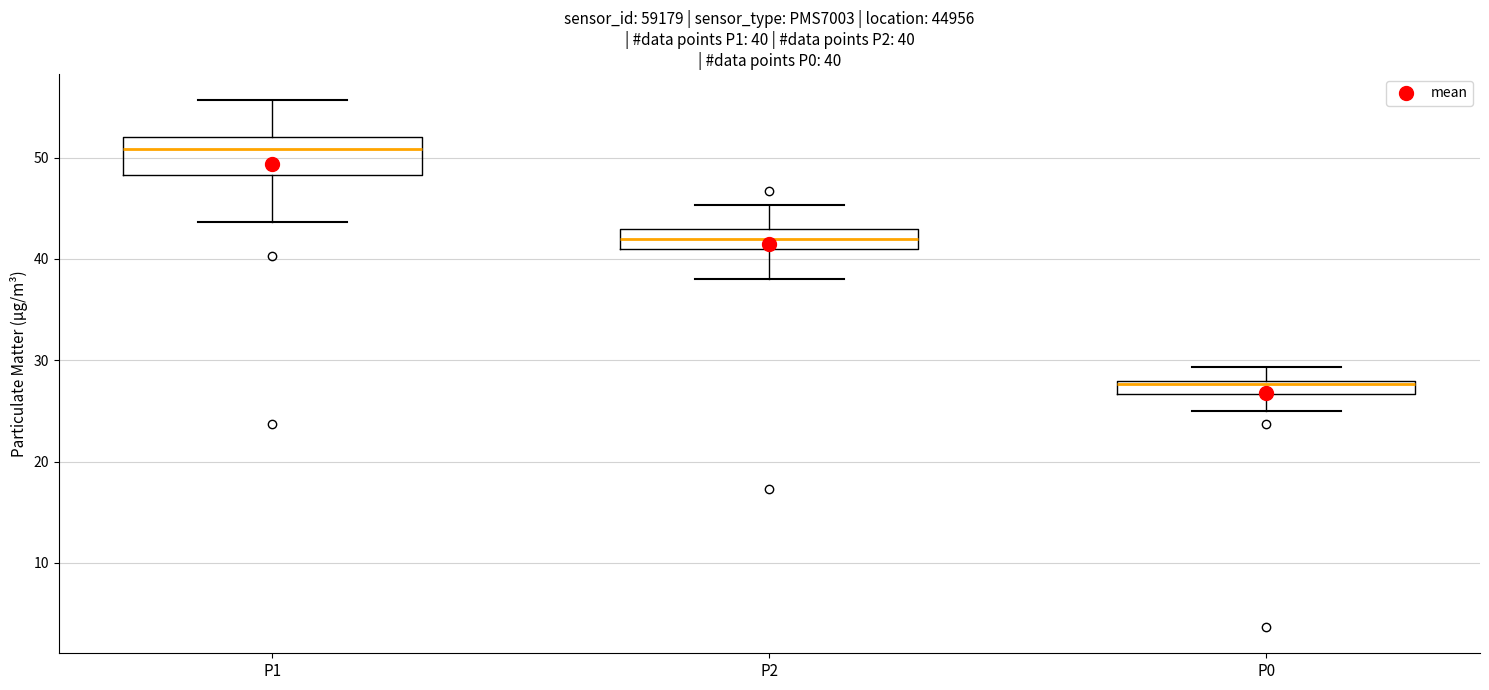

Which box's median line is the highest?

P1